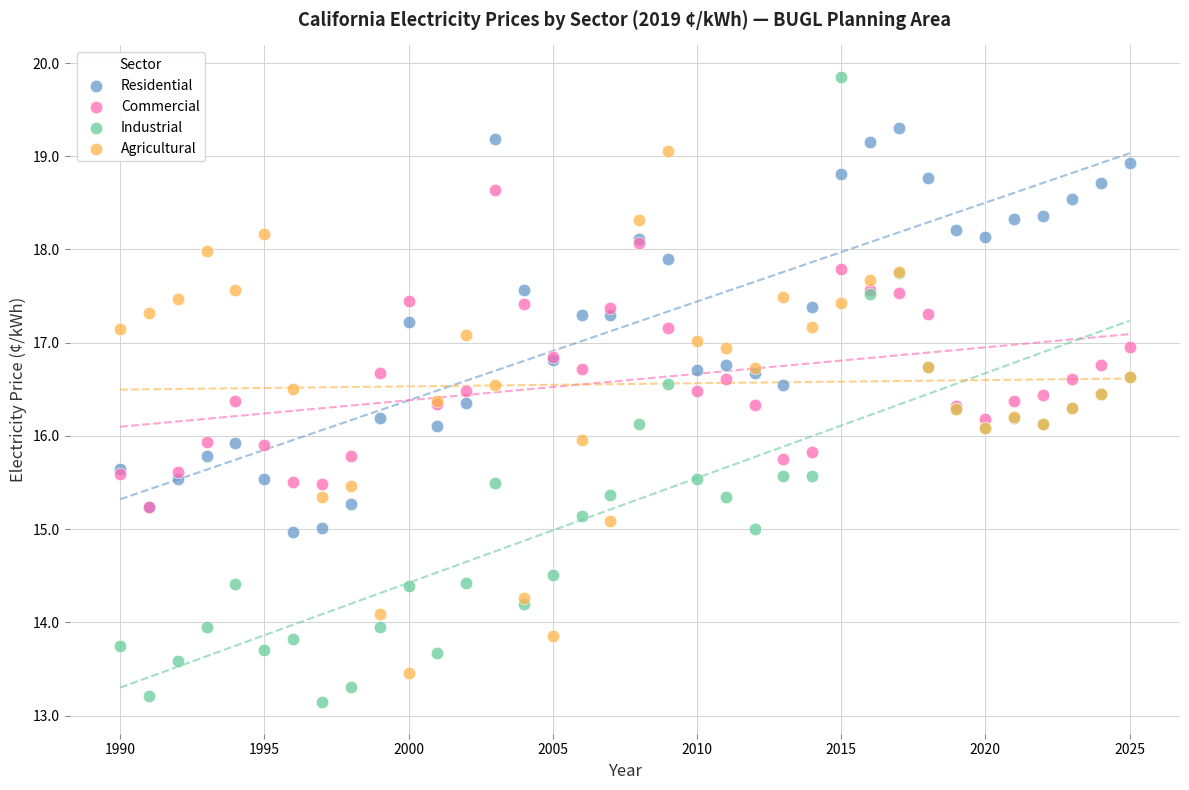

What are all the series names shown in the legend?

Residential, Commercial, Industrial, Agricultural